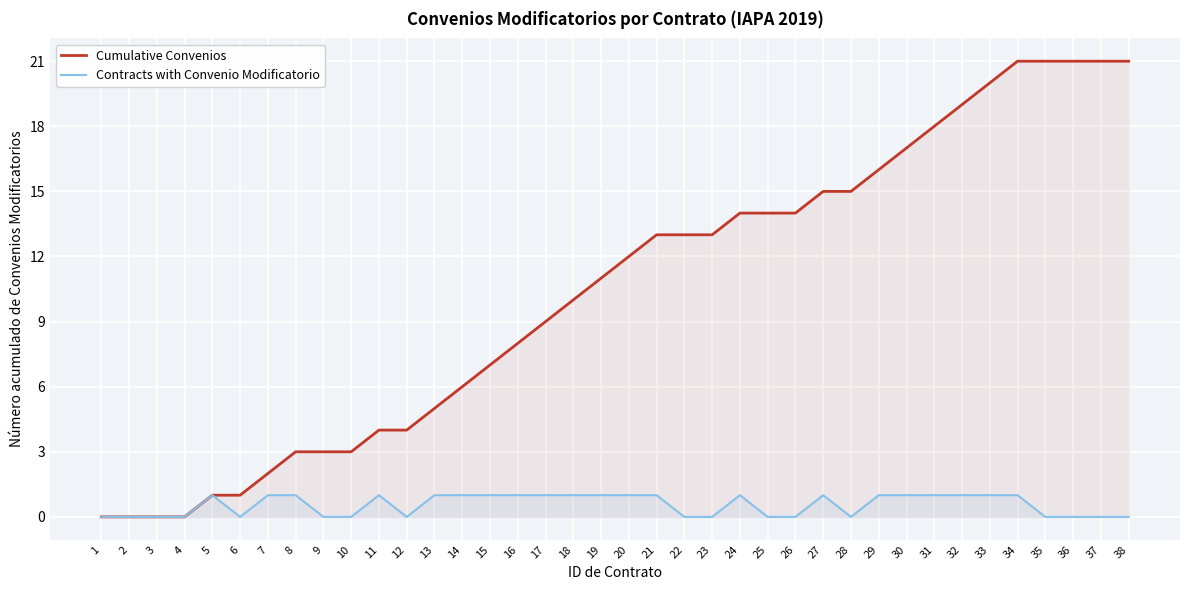

How many series are shown in this chart?

2